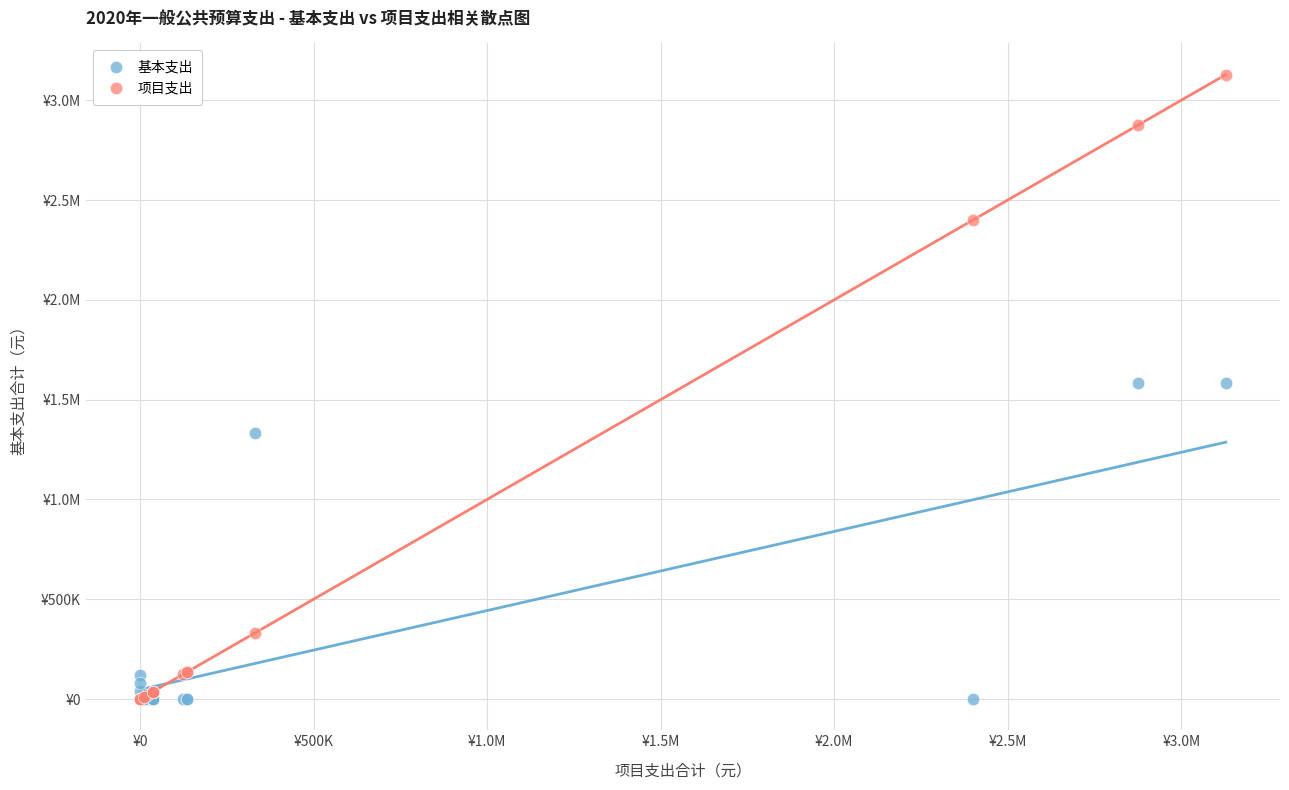

What are all the series names shown in the legend?

基本支出, 项目支出